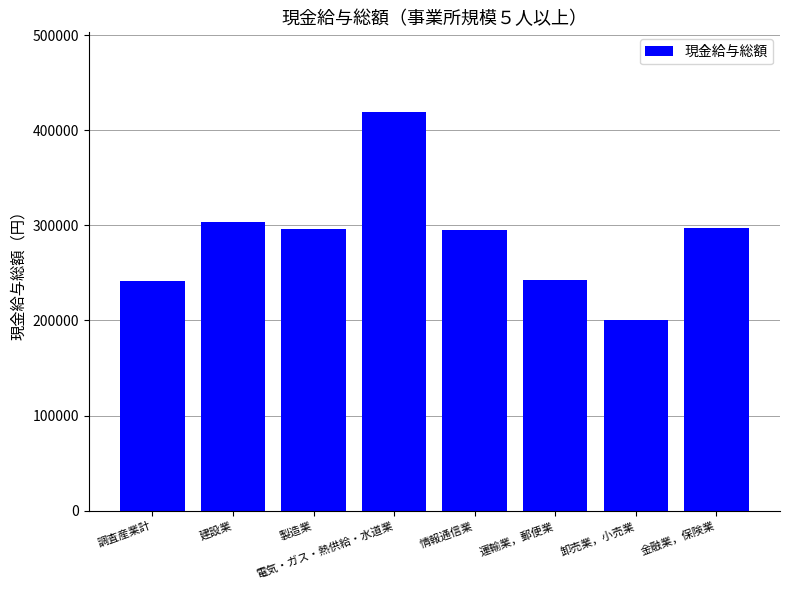

What is the sum of all values?

2295862